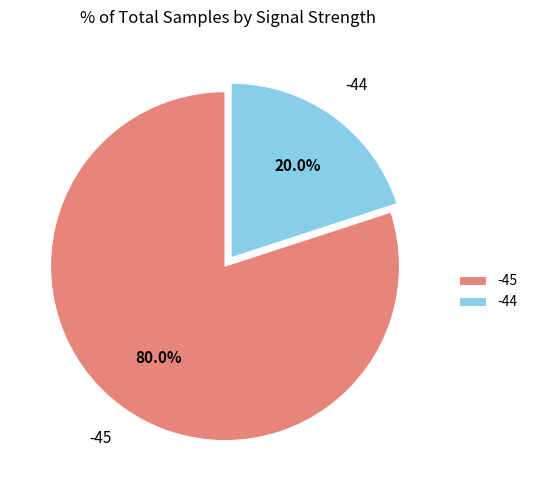

What percentage is the -45 slice, to the nearest percent?

80%